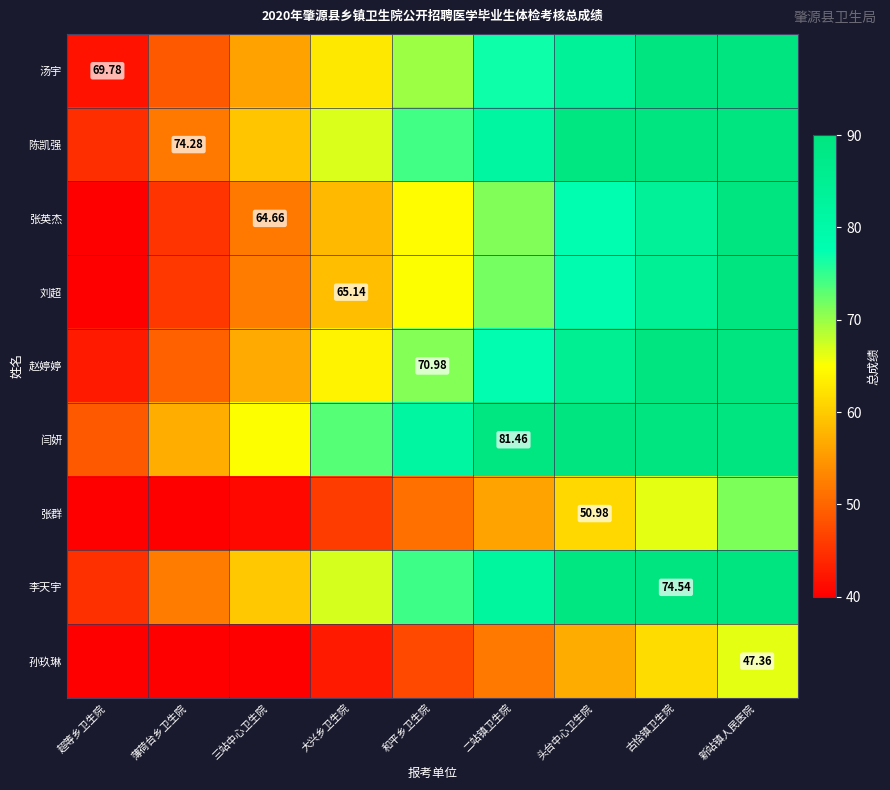

How many values in the 汤宇 series are below 69?

4